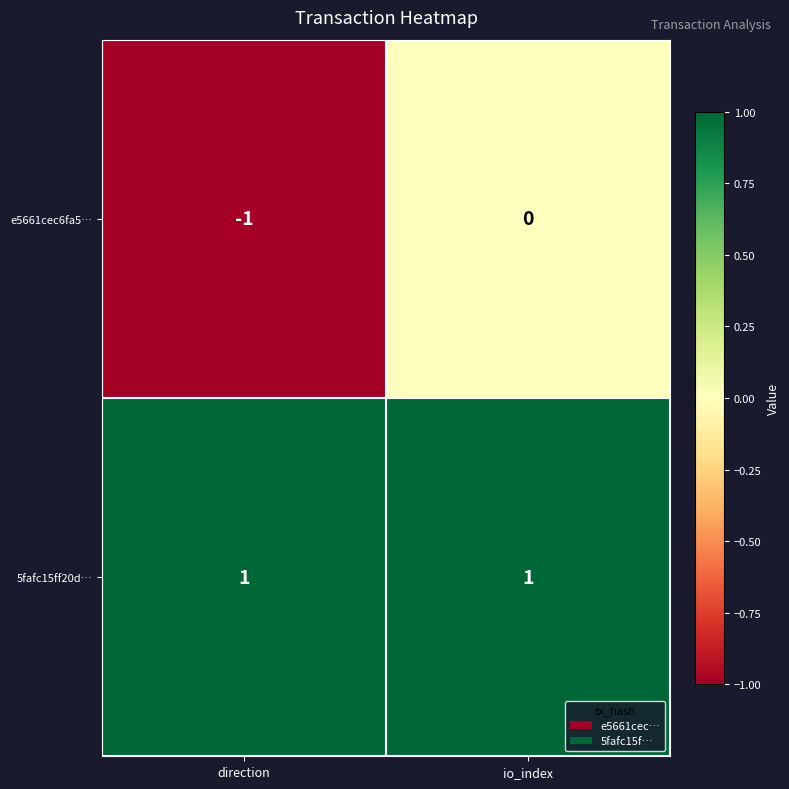

True or false: e5661cec6fa5… has a value of -1 at direction.

True